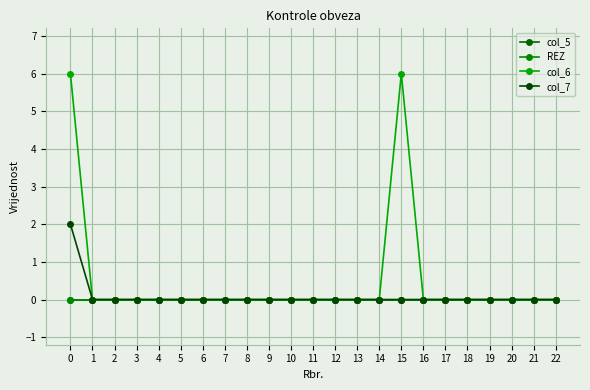

Is this an area chart (filled region under the line)?

No